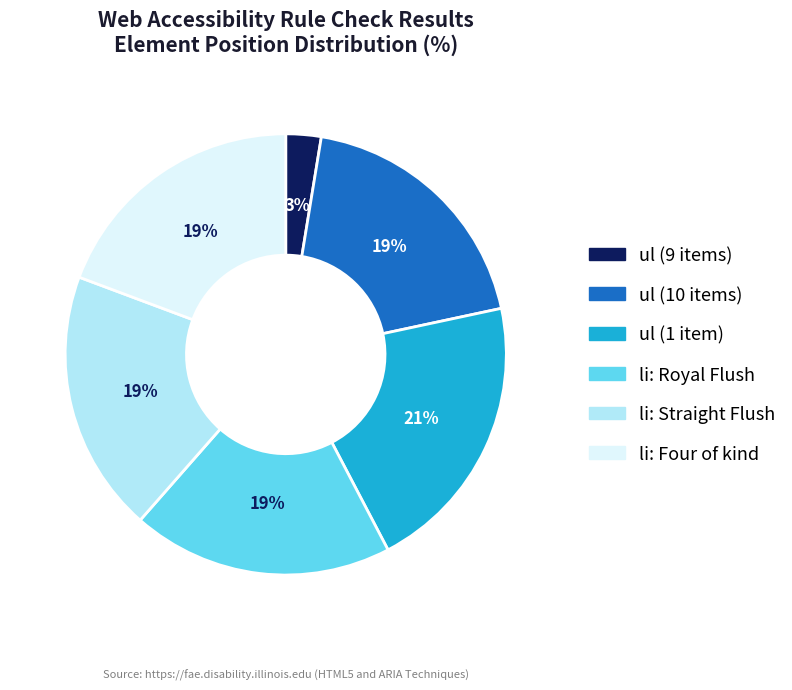

To the nearest percent, what is the average slice percentage?

17%